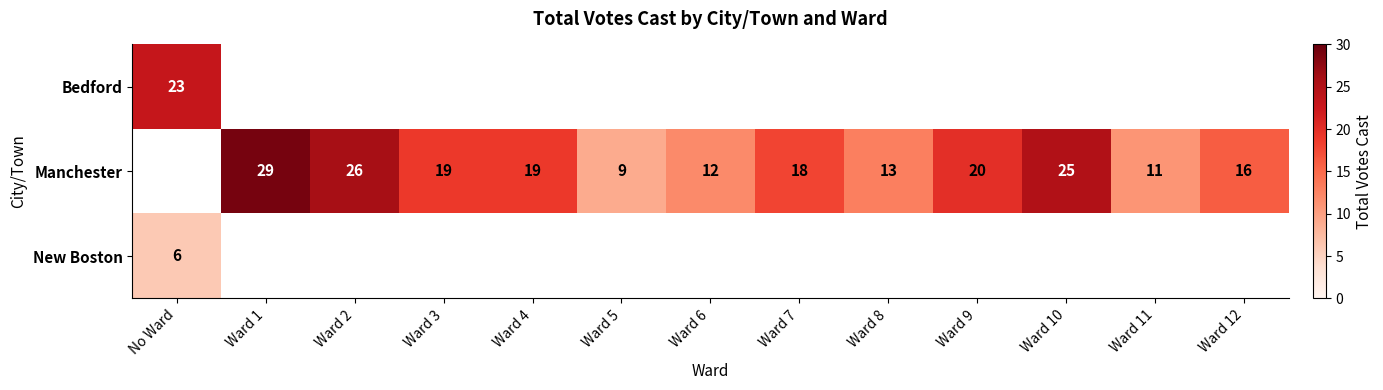

What is the minimum value shown in the chart?

6.0